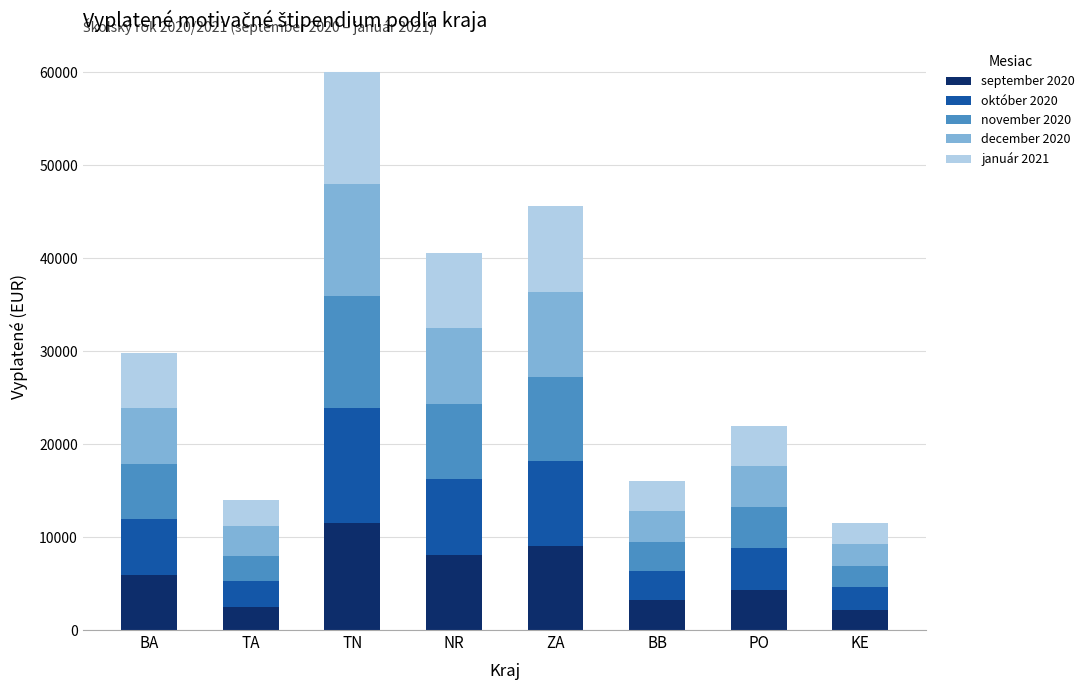

Which category has the highest value in the september 2020 series?

TN